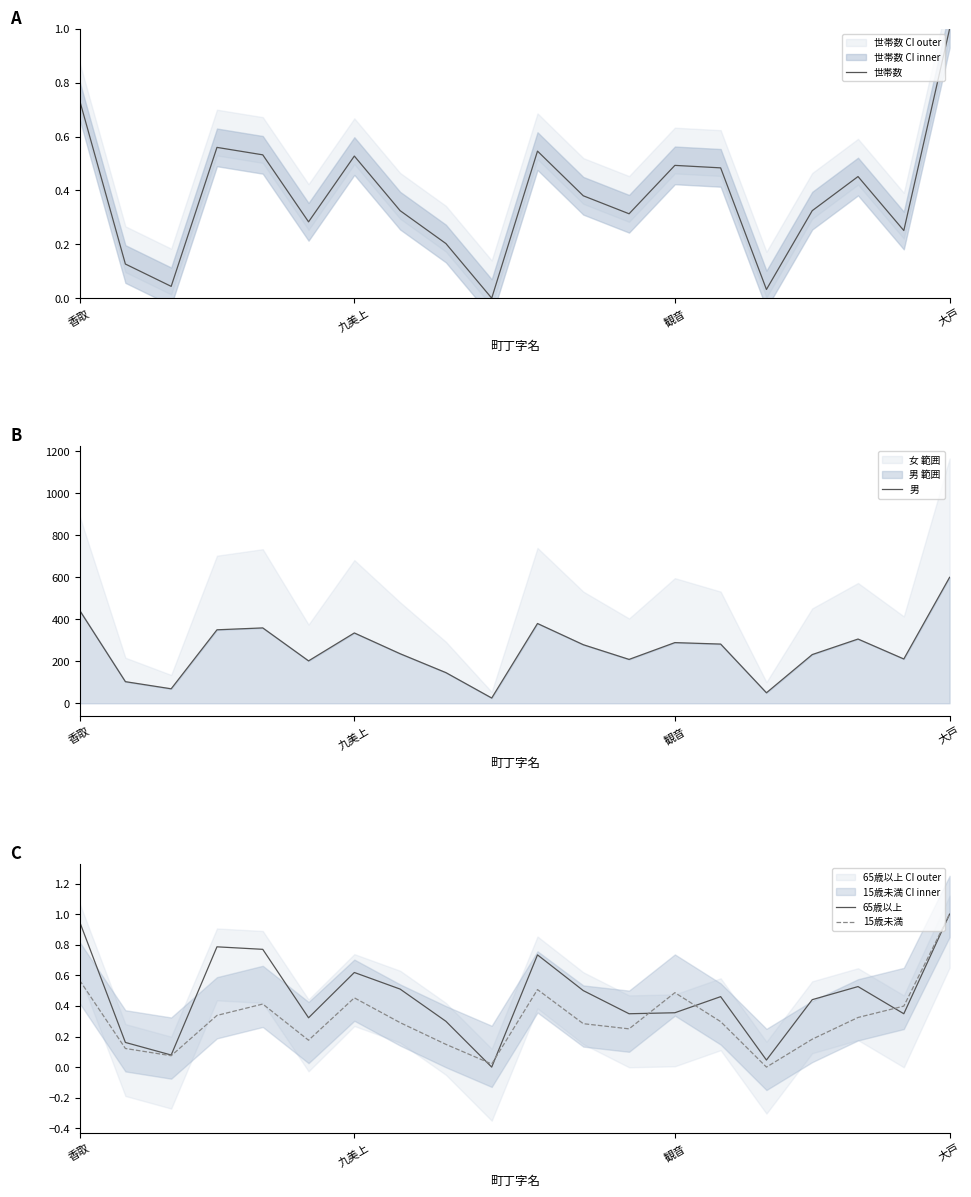

True or false: 男 and 世帯数 cross at least once.

False